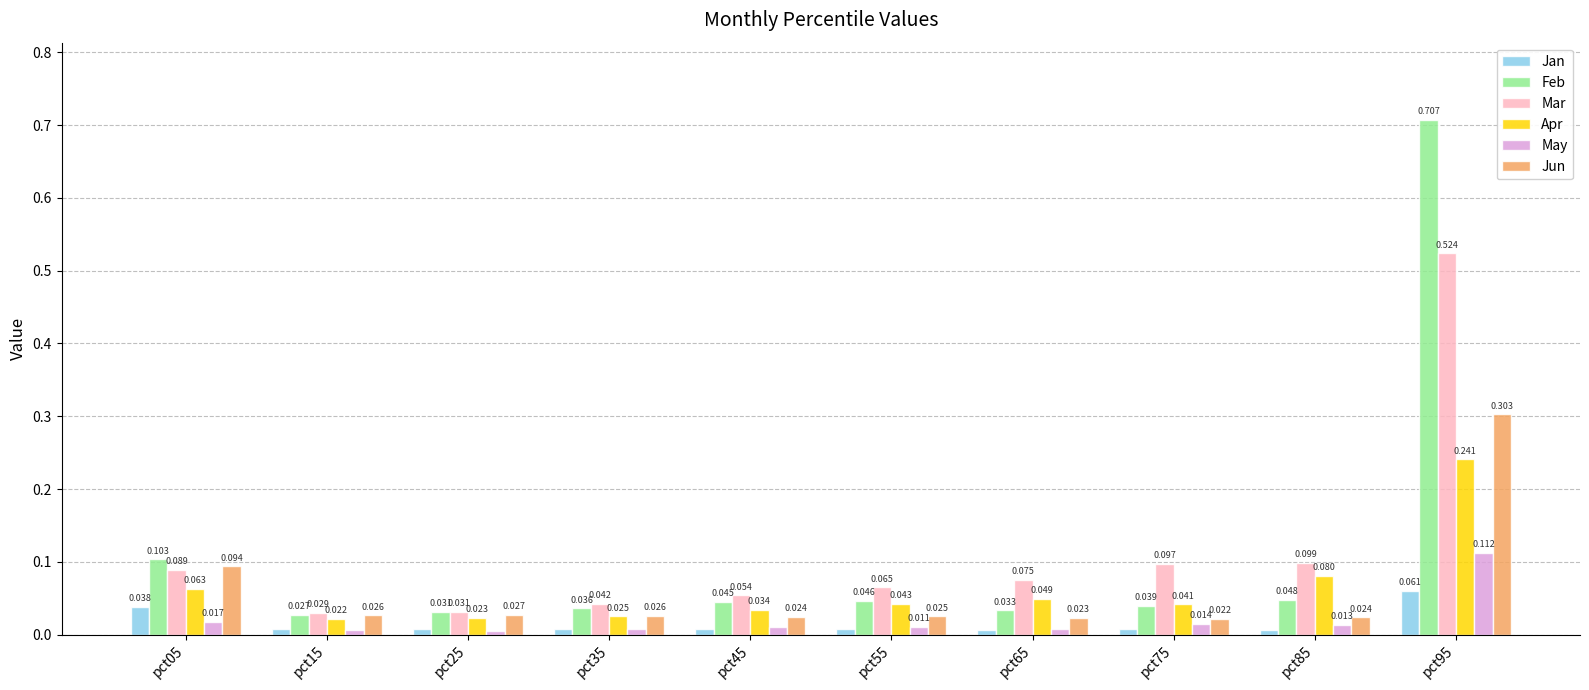

Rank the series at pct65 from lowest to highest value.

Jan, May, Jun, Feb, Apr, Mar